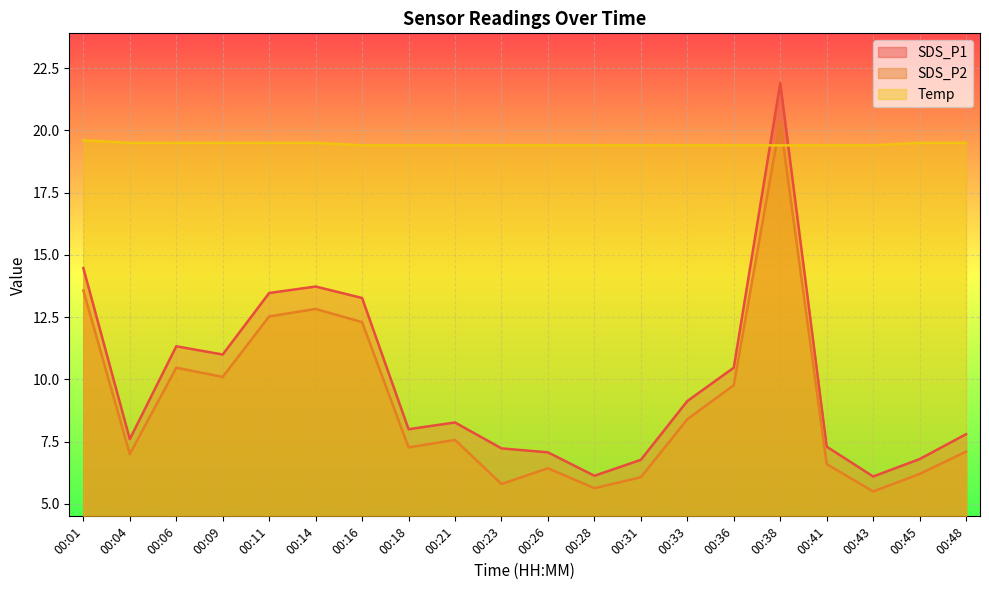

List the series in order of their peak value, highest first.

SDS_P1, SDS_P2, Temp